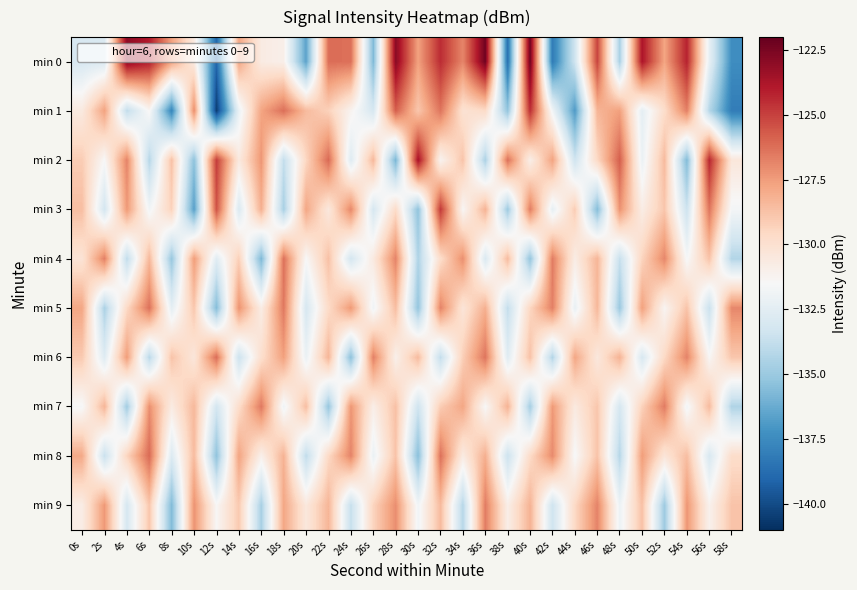

Reading left to right, extract all data points from this chart.

min 0: 0s=-133.0	2s=-132.9	4s=-123.0	6s=-124.0	8s=-127.7	10s=-130.6	12s=-139.0	14s=-127.8	16s=-130.7	18s=-131.0	20s=-136.6	22s=-126.2	24s=-126.2	26s=-135.8	28s=-122.9	30s=-127.6	32s=-124.5	34s=-126.9	36s=-122.2	38s=-138.6	40s=-122.3	42s=-138.2	44s=-133.4	46s=-125.1	48s=-134.6	50s=-123.8	52s=-127.8	54s=-124.2	56s=-132.3	58s=-137.4
min 1: 0s=-130.6	2s=-127.7	4s=-133.9	6s=-131.4	8s=-137.7	10s=-127.0	12s=-140.5	14s=-132.1	16s=-127.7	18s=-126.2	20s=-128.5	22s=-129.3	24s=-131.2	26s=-133.1	28s=-125.8	30s=-128.9	32s=-126.4	34s=-130.1	36s=-129.7	38s=-135.2	40s=-124.5	42s=-131.8	44s=-136.9	46s=-128.3	48s=-127.6	50s=-132.4	52s=-129.8	54s=-126.7	56s=-134.2	58s=-138.1
min 2: 0s=-129.1	2s=-131.5	4s=-126.8	6s=-134.2	8s=-128.7	10s=-135.4	12s=-124.9	14s=-130.6	16s=-127.3	18s=-133.8	20s=-129.5	22s=-126.1	24s=-132.7	26s=-128.4	28s=-135.9	30s=-123.6	32s=-131.2	34s=-128.8	36s=-134.5	38s=-126.3	40s=-130.9	42s=-127.7	44s=-133.4	46s=-129.6	48s=-125.8	50s=-132.1	52s=-128.5	54s=-135.7	56s=-124.3	58s=-130.4
min 3: 0s=-128.6	2s=-133.2	4s=-127.4	6s=-131.8	8s=-129.3	10s=-136.7	12s=-125.5	14s=-132.9	16s=-128.1	18s=-134.6	20s=-127.8	22s=-130.5	24s=-126.9	26s=-133.1	28s=-129.7	30s=-135.3	32s=-124.8	34s=-131.4	36s=-128.2	38s=-134.9	40s=-126.6	42s=-132.3	44s=-129.1	46s=-135.6	48s=-127.2	50s=-130.8	52s=-128.9	54s=-133.5	56s=-126.4	58s=-131.7
min 4: 0s=-130.2	2s=-126.7	4s=-133.9	6s=-128.4	8s=-135.1	10s=-127.5	12s=-132.6	14s=-129.2	16s=-135.8	18s=-126.3	20s=-131.5	22s=-128.7	24s=-133.2	26s=-130.6	28s=-126.8	30s=-134.4	32s=-129.8	34s=-127.1	36s=-132.9	38s=-128.5	40s=-135.2	42s=-126.6	44s=-130.8	46s=-128.3	48s=-133.7	50s=-129.4	52s=-126.9	54s=-131.6	56s=-128.8	58s=-134.3
min 5: 0s=-127.8	2s=-134.5	4s=-129.6	6s=-126.3	8s=-132.4	10s=-128.9	12s=-135.6	14s=-127.2	16s=-130.8	18s=-126.5	20s=-133.1	22s=-129.7	24s=-127.4	26s=-131.9	28s=-128.6	30s=-135.2	32s=-126.8	34s=-130.3	36s=-128.1	38s=-133.8	40s=-129.5	42s=-126.7	44s=-132.2	46s=-128.4	48s=-135.0	50s=-127.6	52s=-131.3	54s=-128.8	56s=-133.6	58s=-126.9
min 6: 0s=-129.0	2s=-132.7	4s=-127.5	6s=-134.1	8s=-128.8	10s=-130.4	12s=-126.2	14s=-133.5	16s=-129.9	18s=-127.6	20s=-132.1	22s=-128.3	24s=-135.4	26s=-126.7	28s=-131.0	30s=-128.5	32s=-133.8	34s=-129.2	36s=-126.4	38s=-132.6	40s=-128.7	42s=-134.3	44s=-127.8	46s=-130.5	48s=-128.2	50s=-133.0	52s=-129.6	54s=-126.8	56s=-131.4	58s=-128.9
min 7: 0s=-131.6	2s=-128.3	4s=-134.8	6s=-127.1	8s=-130.7	10s=-128.4	12s=-133.2	14s=-129.8	16s=-126.5	18s=-131.9	20s=-128.6	22s=-135.1	24s=-127.3	26s=-130.9	28s=-128.7	30s=-133.4	32s=-129.1	34s=-127.8	36s=-131.5	38s=-128.2	40s=-134.7	42s=-127.4	44s=-130.6	46s=-128.9	48s=-133.1	50s=-129.3	52s=-126.6	54s=-131.8	56s=-128.5	58s=-134.4
min 8: 0s=-127.9	2s=-133.6	4s=-129.4	6s=-126.1	8s=-132.8	10s=-128.5	12s=-135.3	14s=-127.7	16s=-131.0	18s=-128.2	20s=-133.9	22s=-129.6	24s=-126.8	26s=-132.1	28s=-128.8	30s=-135.5	32s=-126.3	34s=-130.7	36s=-128.1	38s=-133.5	40s=-129.7	42s=-127.0	44s=-131.6	46s=-128.8	48s=-134.2	50s=-127.5	52s=-130.3	54s=-128.6	56s=-133.0	58s=-129.8
min 9: 0s=-130.8	2s=-127.4	4s=-133.1	6s=-128.9	8s=-135.7	10s=-127.2	12s=-131.4	14s=-129.0	16s=-134.6	18s=-127.8	20s=-130.5	22s=-128.3	24s=-133.7	26s=-129.4	28s=-127.1	30s=-131.8	32s=-128.5	34s=-134.2	36s=-126.6	38s=-130.9	40s=-128.2	42s=-133.4	44s=-129.6	46s=-126.8	48s=-132.0	50s=-128.7	52s=-134.9	54s=-127.3	56s=-131.1	58s=-128.8